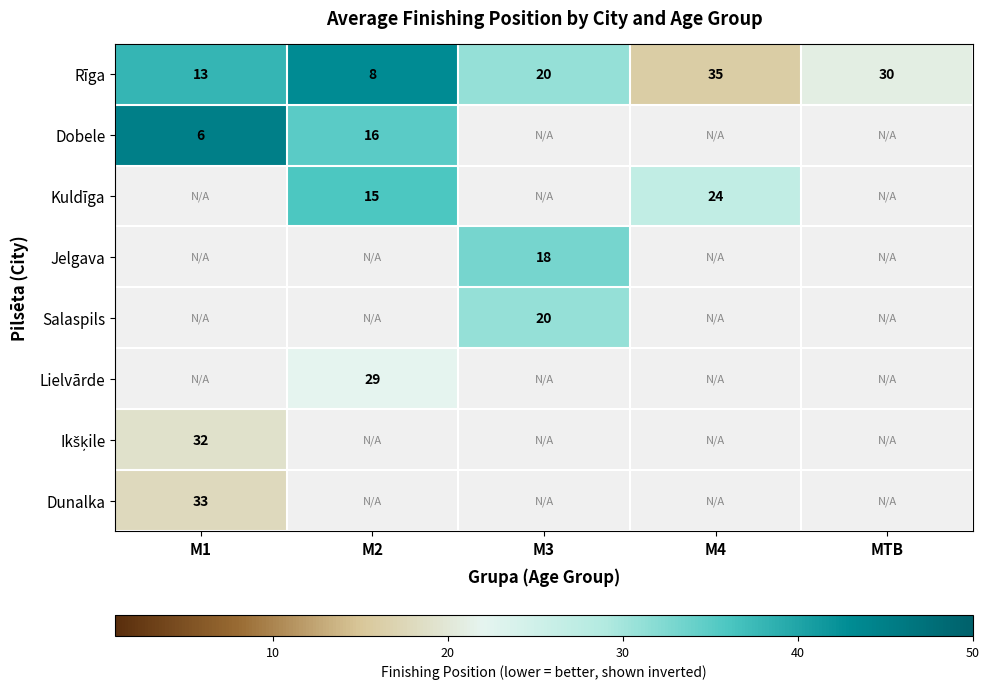

Rank the categories by Rīga value from highest to lowest.

M4, MTB, M3, M1, M2